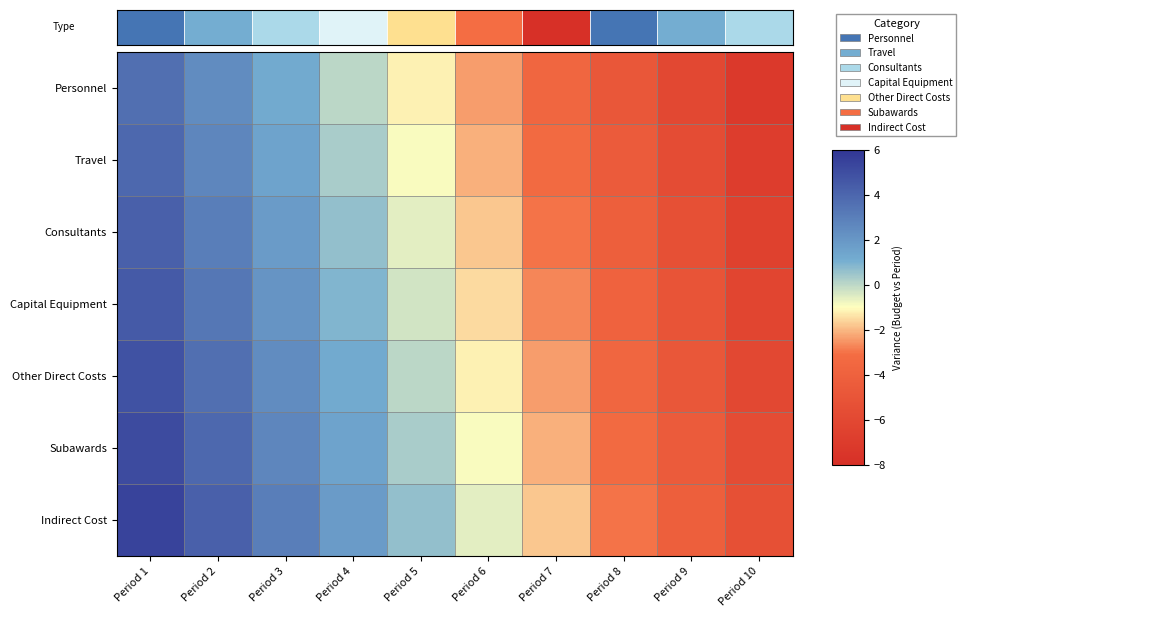

What is the maximum value shown in the chart?

5.4